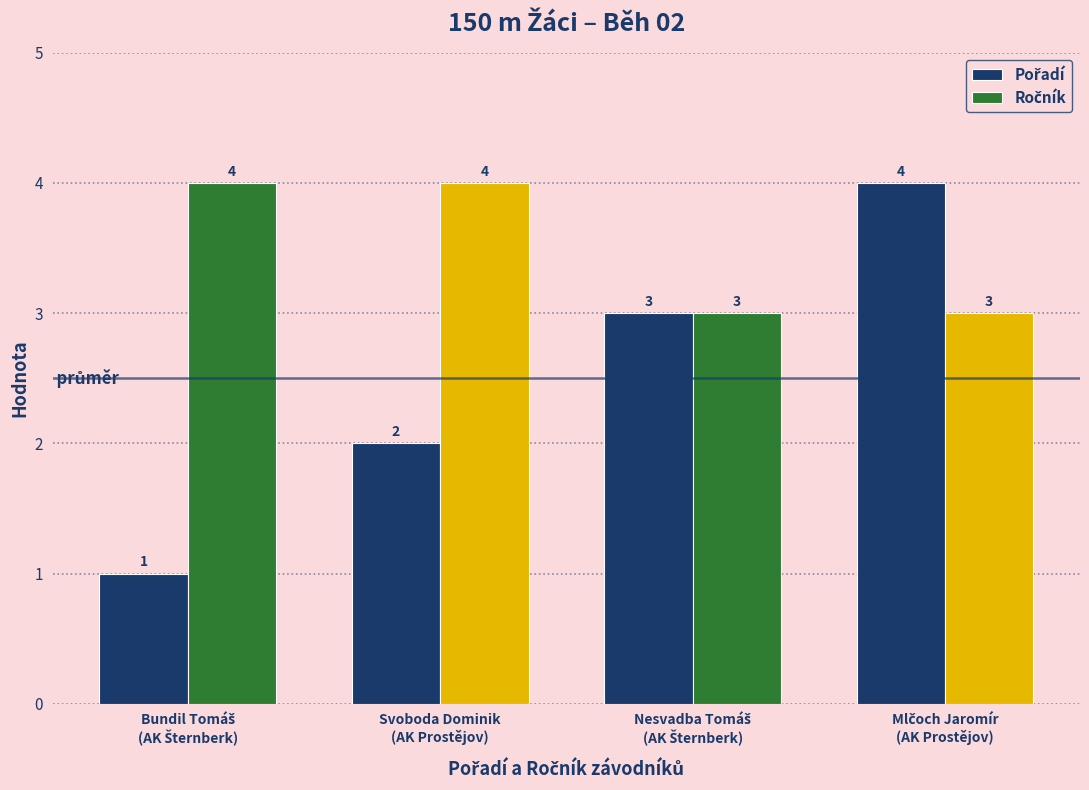

At how many categories does at least one series exceed 2?

4